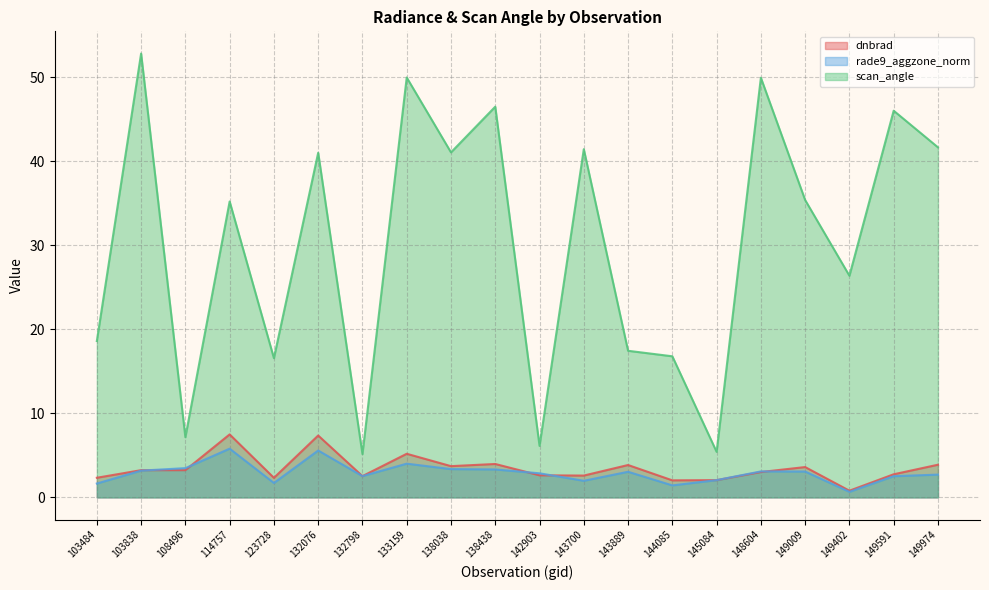

What is the value of the scan_angle point at the 17th from the left?

35.4